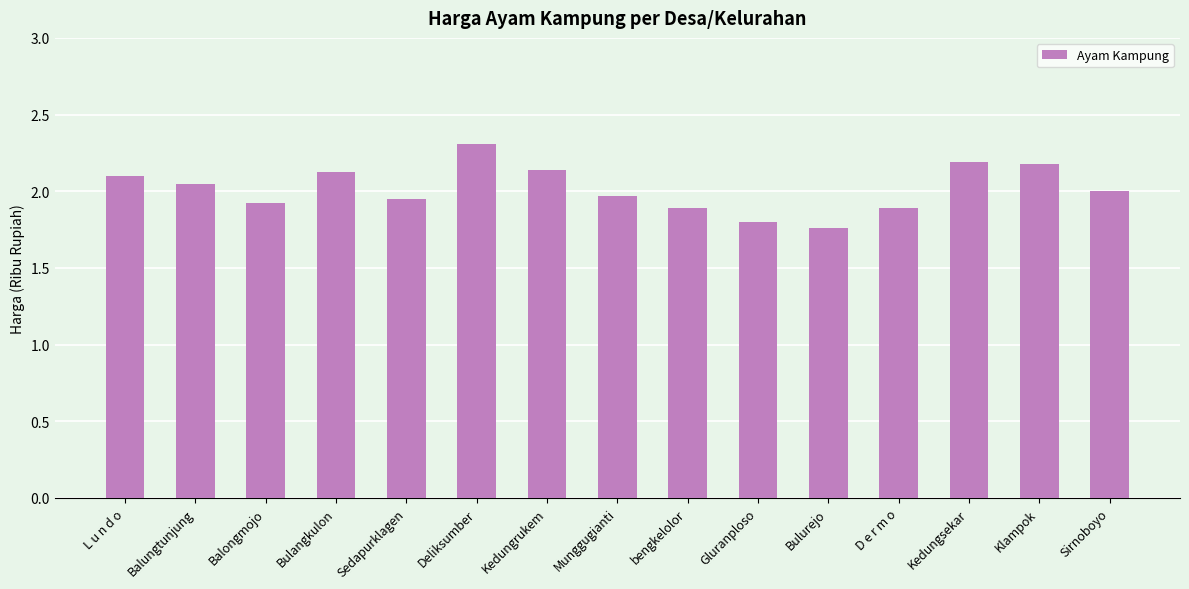

Between Balungtunjung and Munggugianti, which is larger?

Balungtunjung